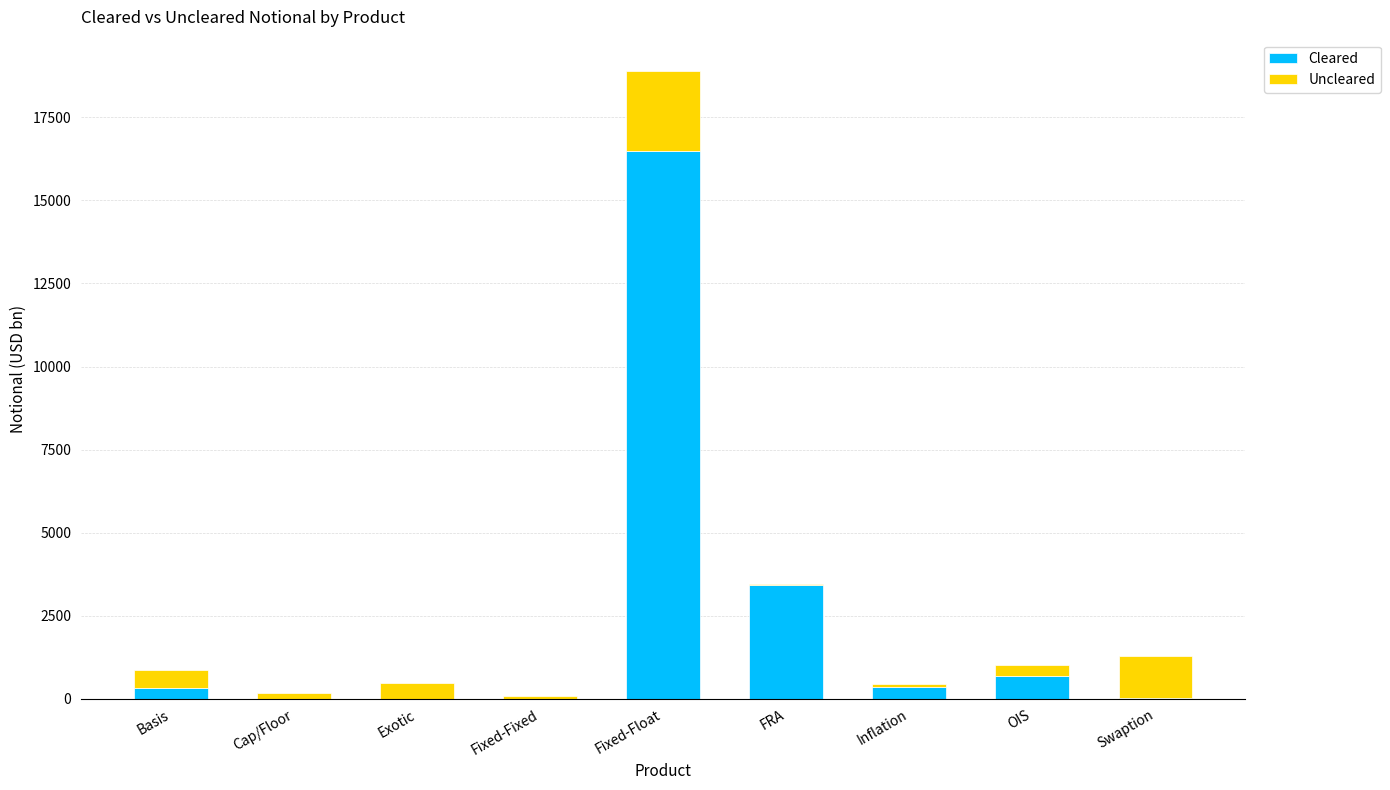

Are the bars grouped side by side (vs. stacked)?

No